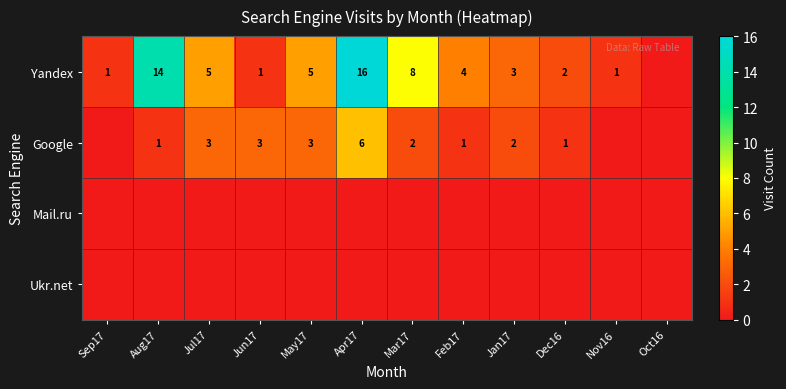

The Google series shows 0 at Dec16. True or false?

False